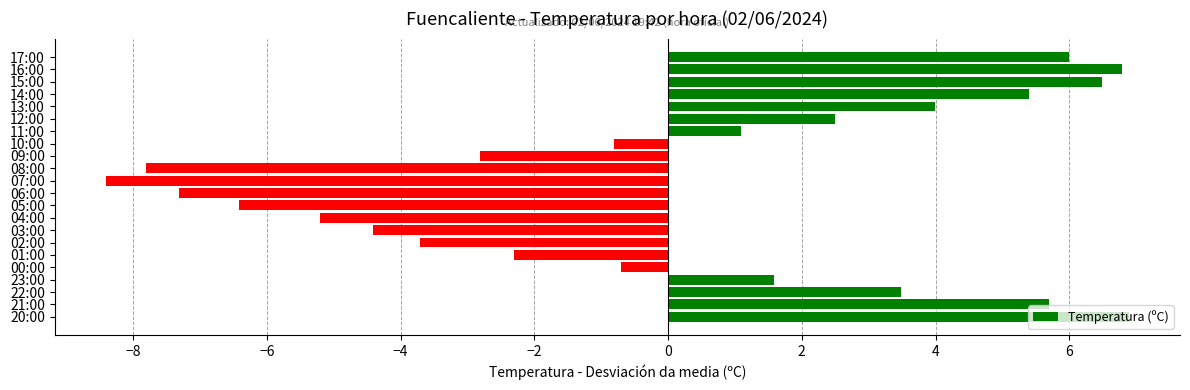

What is the smallest value displayed?

-8.4